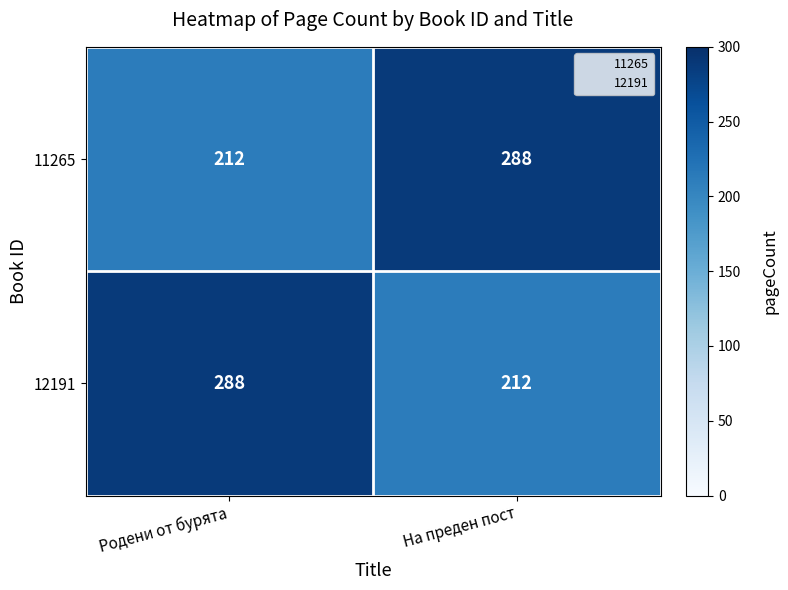

How many data points does each series have?

2